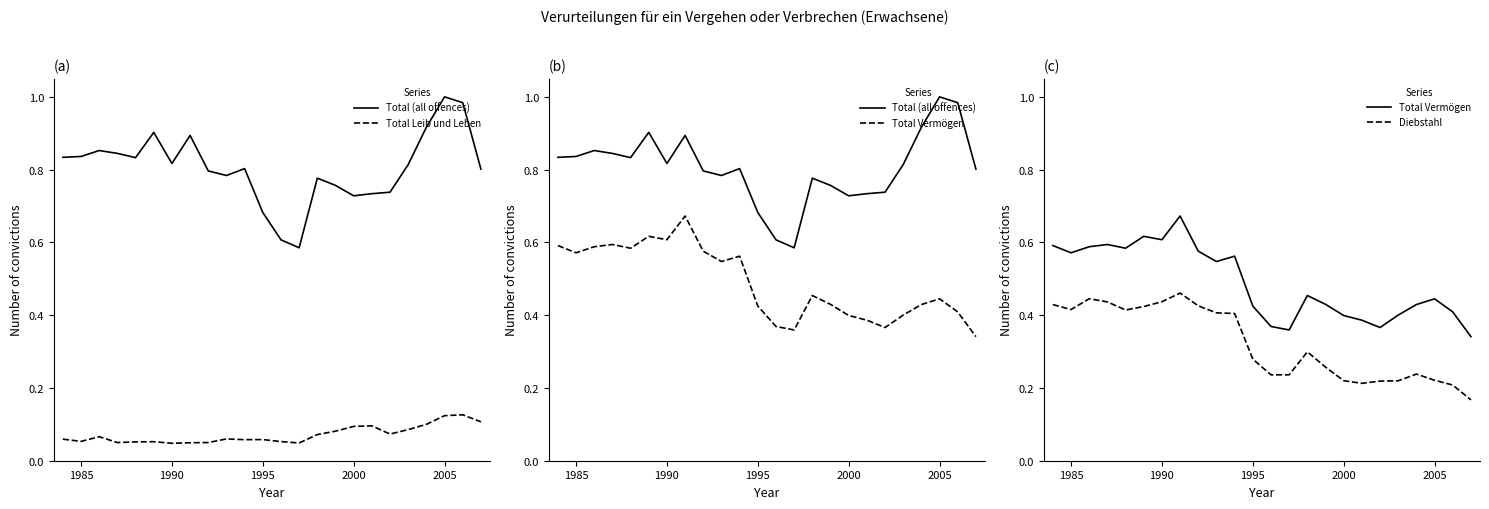

Count the number of categories in the chart.

24